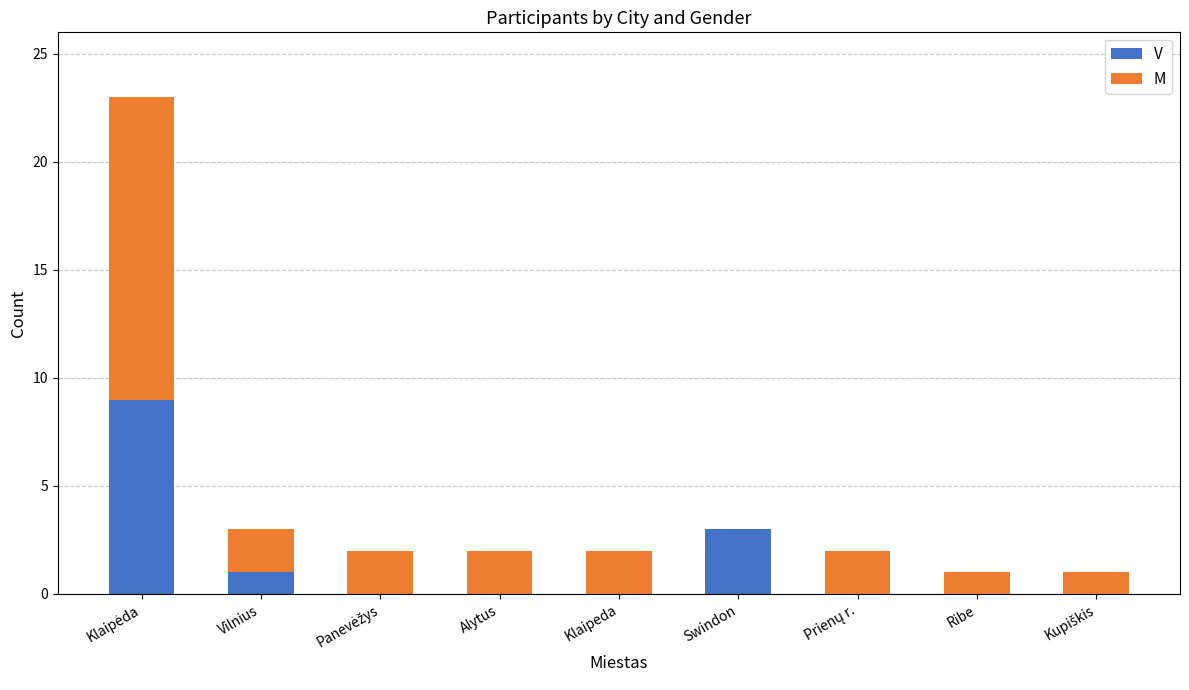

At which label is V closest to 4?

Swindon